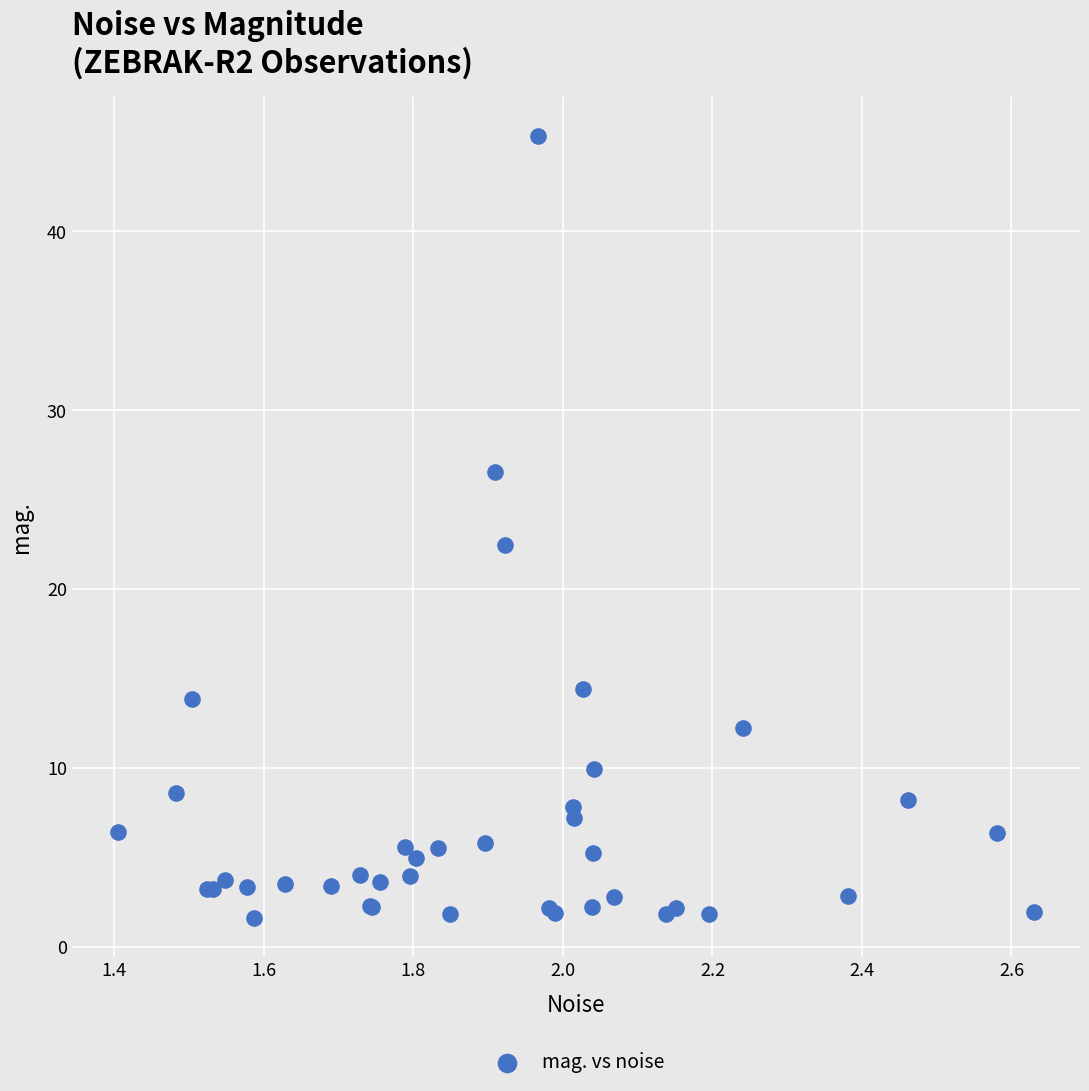

What Y value in the scatter plot is closest to 23?

22.5